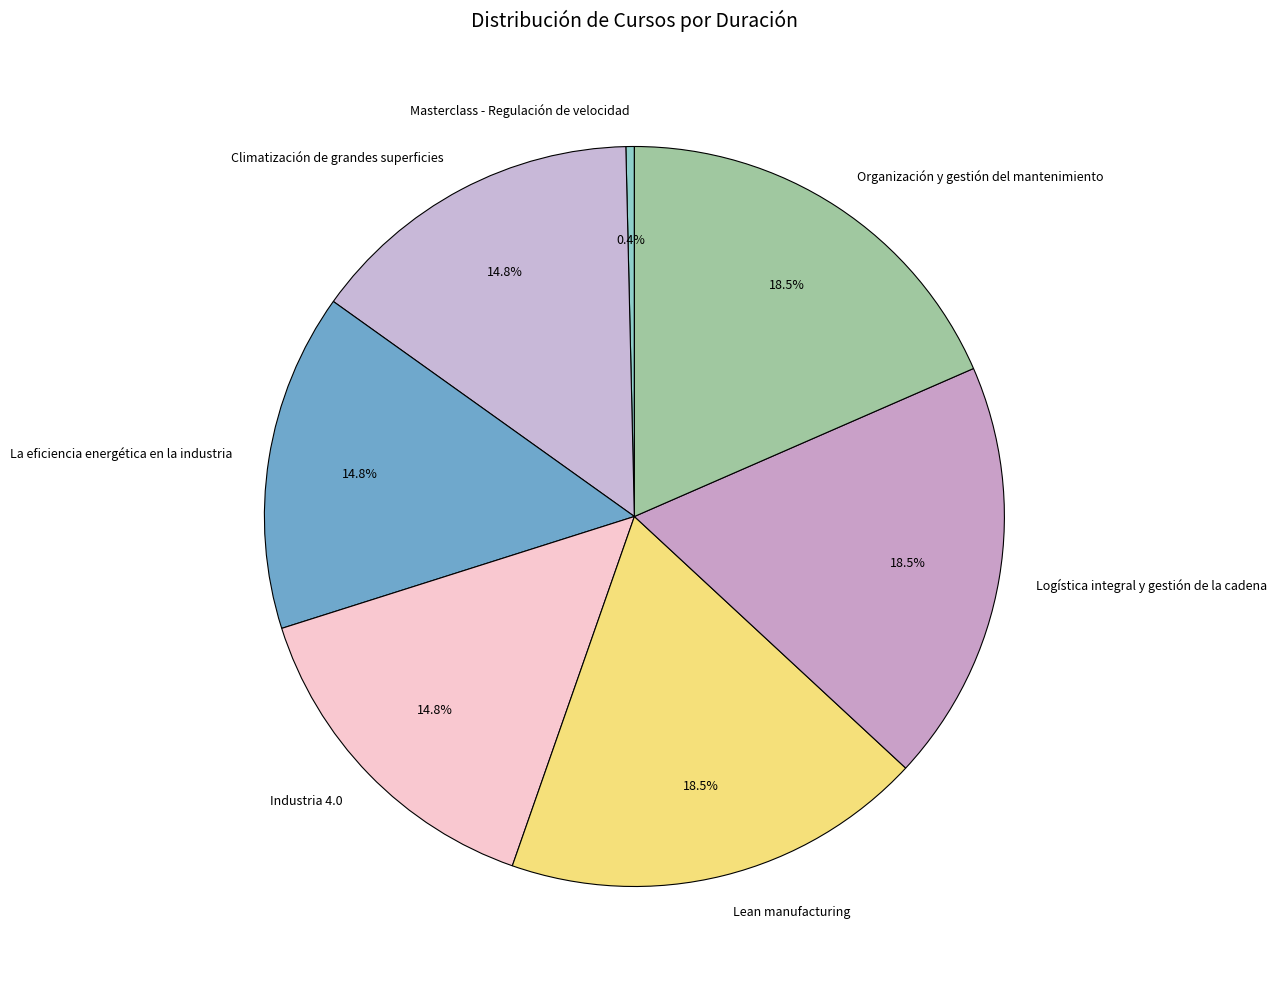

To the nearest percent, what is the combined percentage of Climatización de grandes superficies and Organización y gestión del mantenimiento?

33%